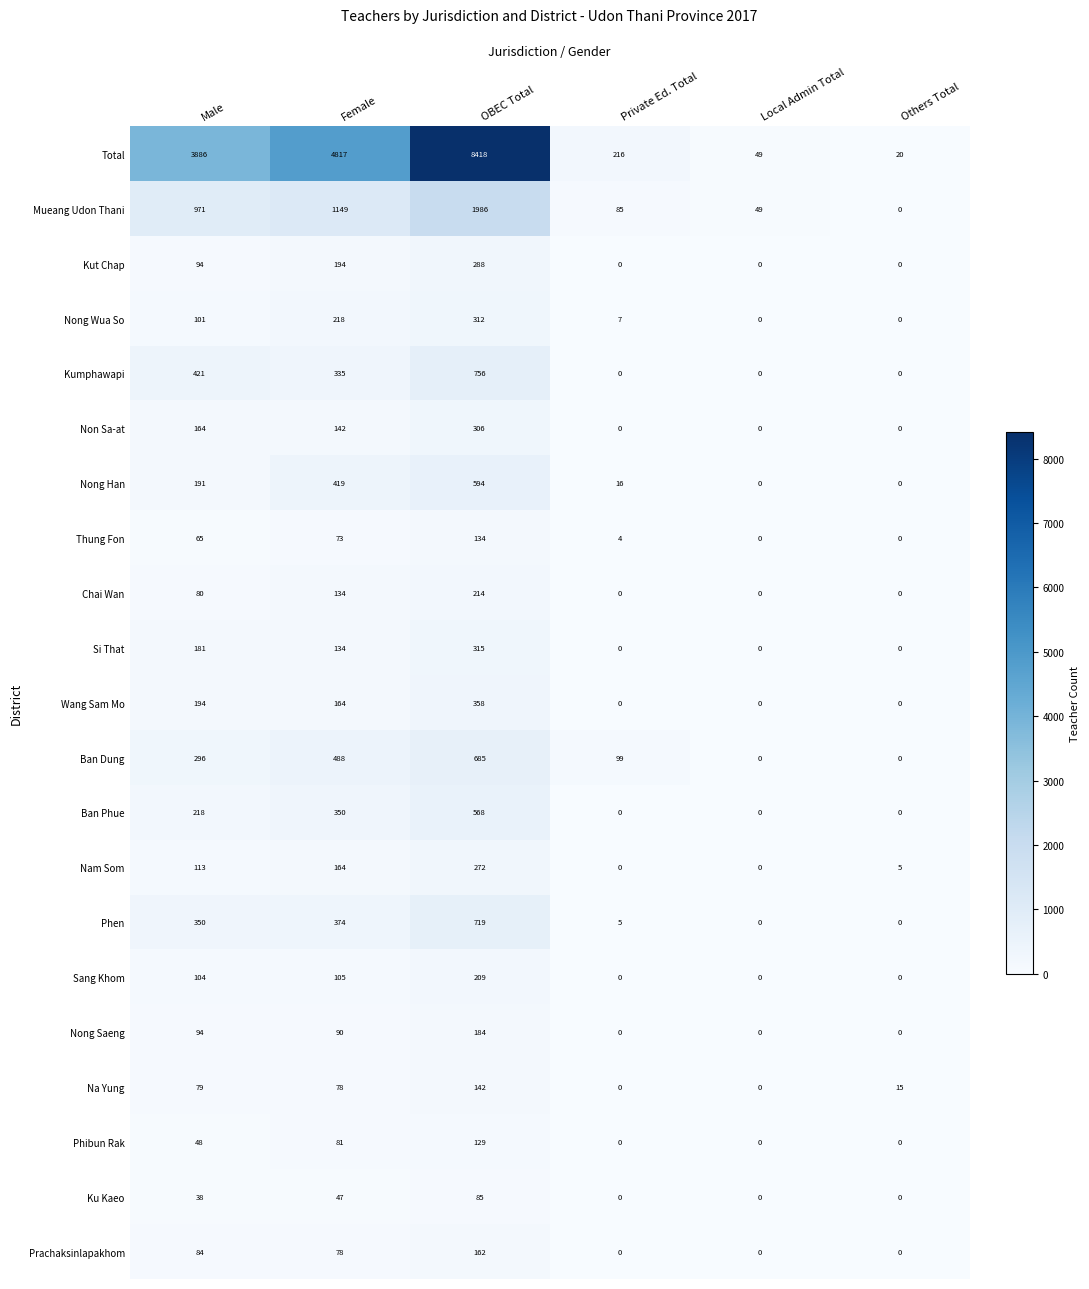

Is it true that Chai Wan equals 0 at Others Total?

True